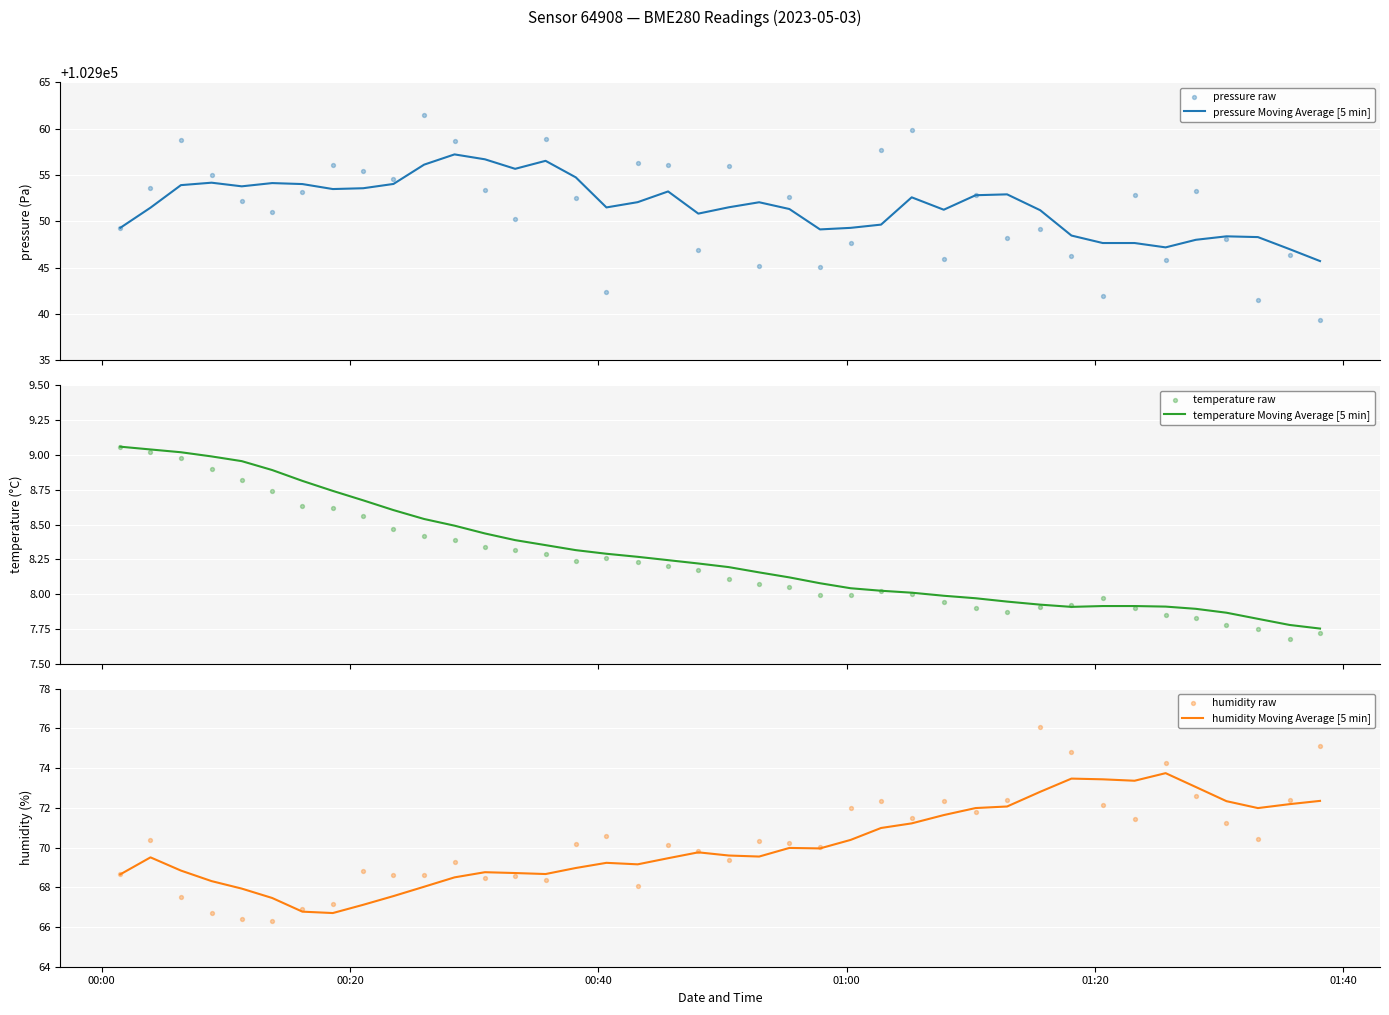

At how many categories does at least one series exceed 1444?

40